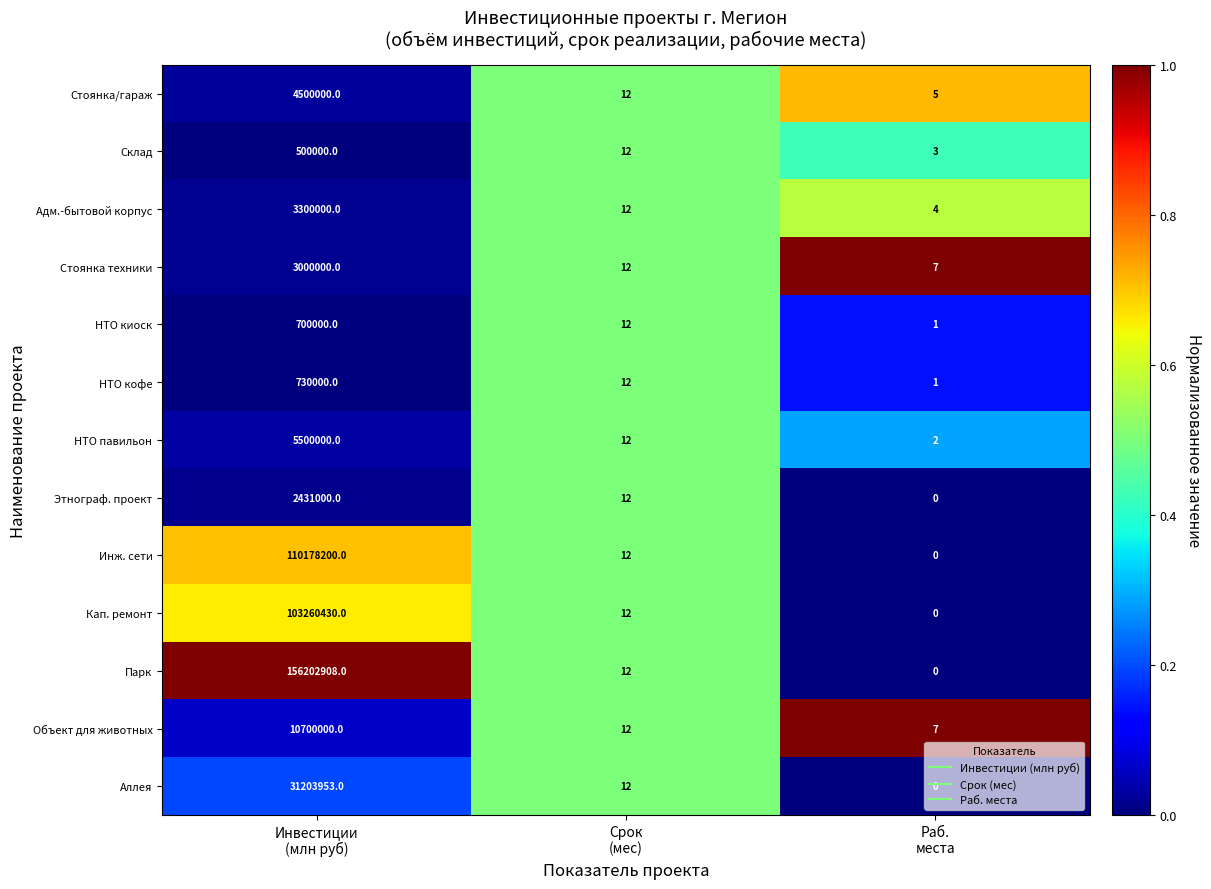

What is the highest value of the Объект для животных series?

10700000